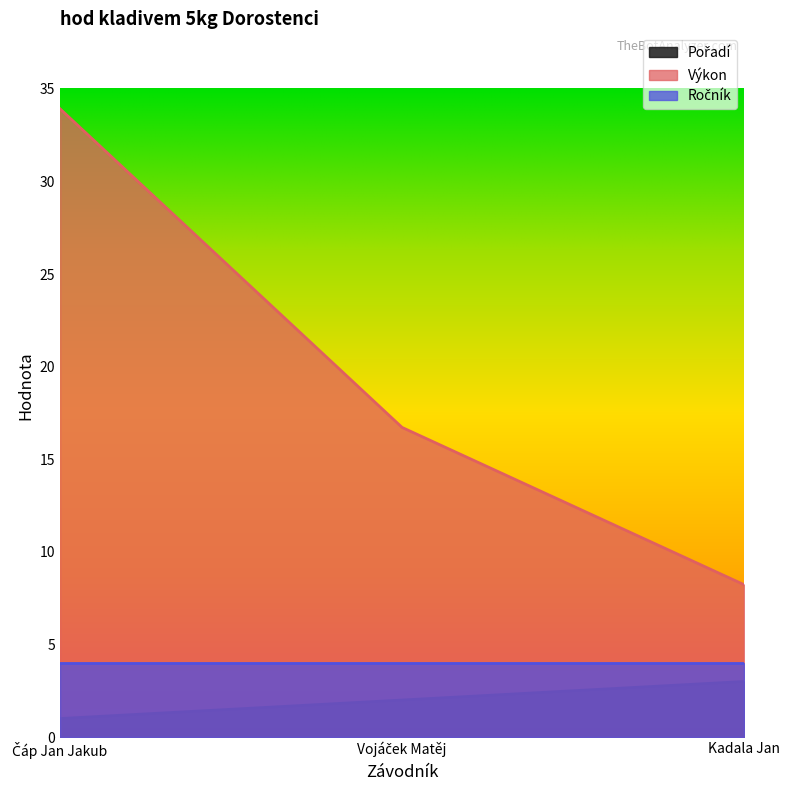

What is the difference between the highest and lowest values at Vojáček Matěj?

14.7